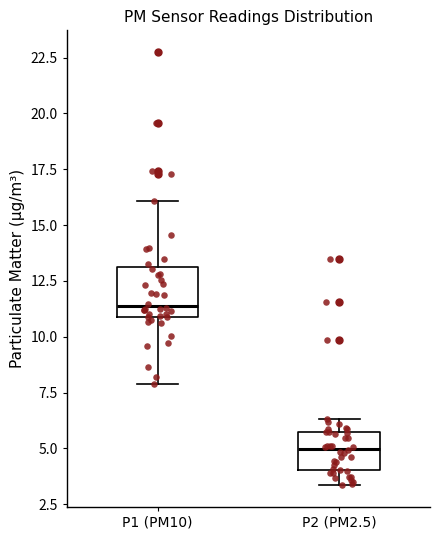

Comparing the boxes themselves (not the whiskers), which one is the tallest?

P1 (PM10)